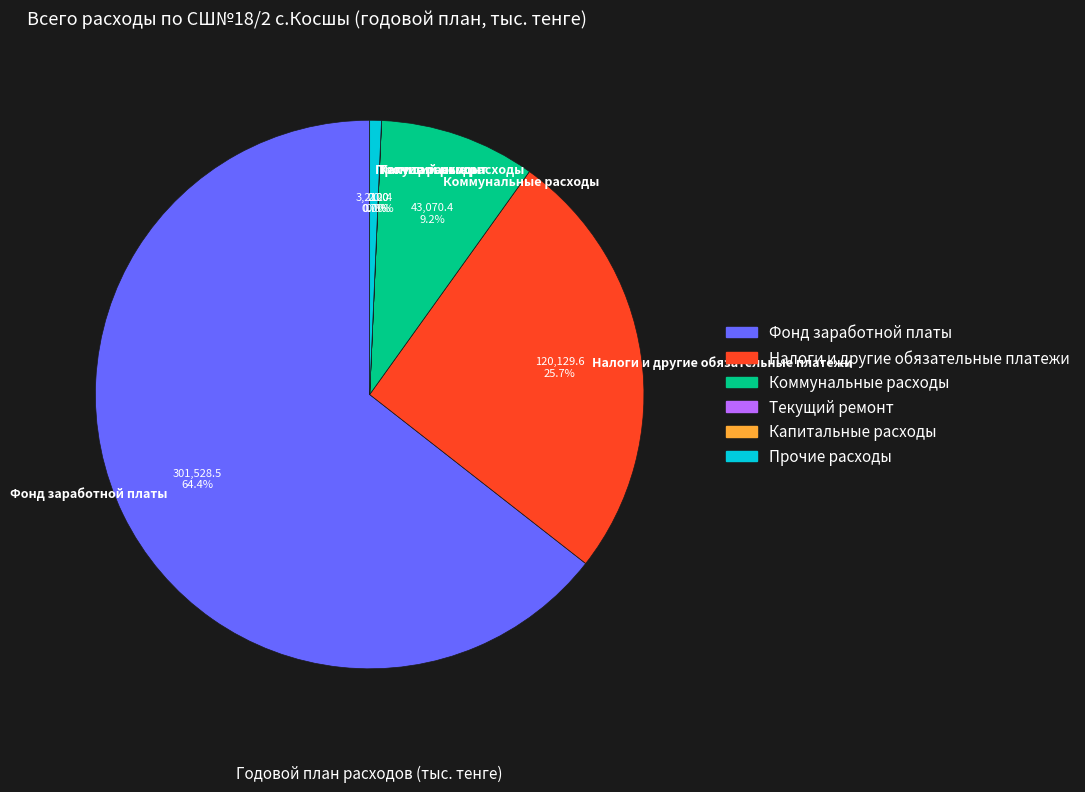

Between Прочие расходы and Фонд заработной платы, which is larger?

Фонд заработной платы